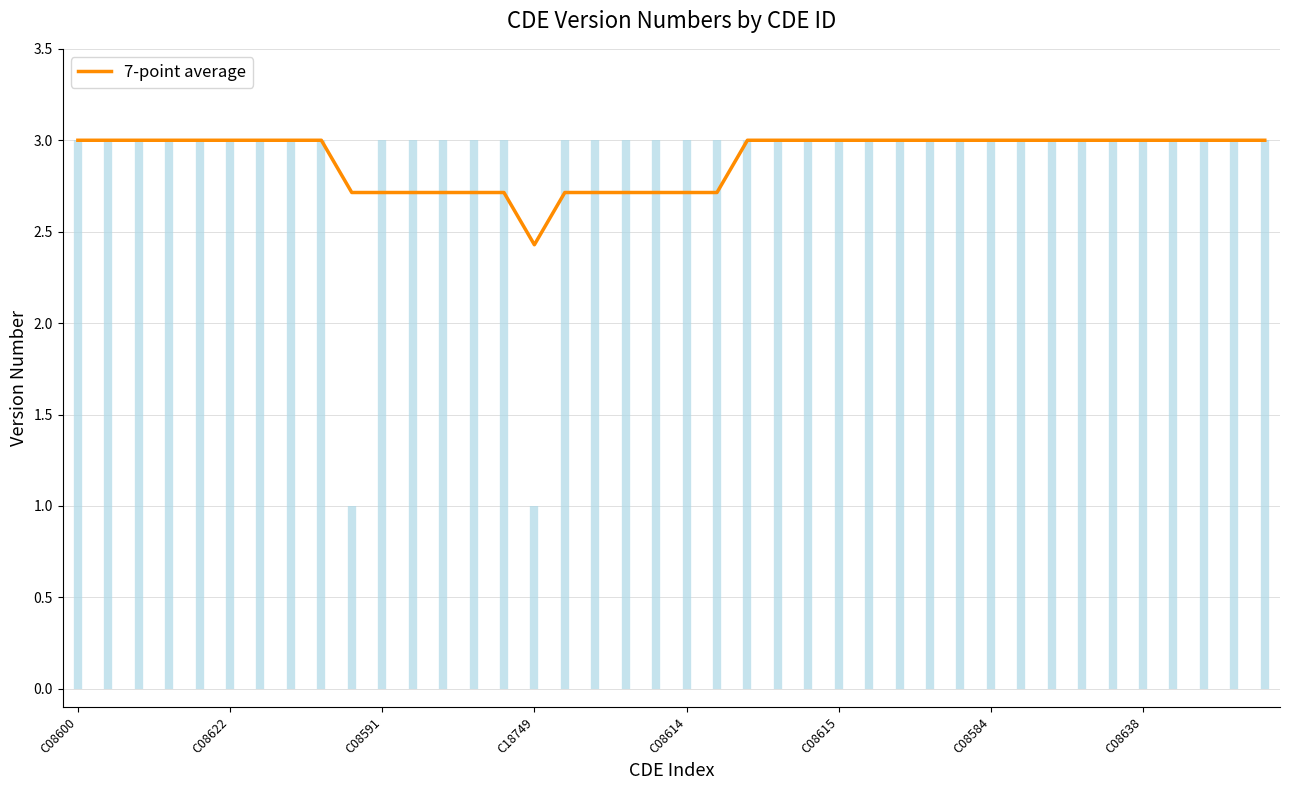

What is the lowest value of the 7-point average series?

2.4